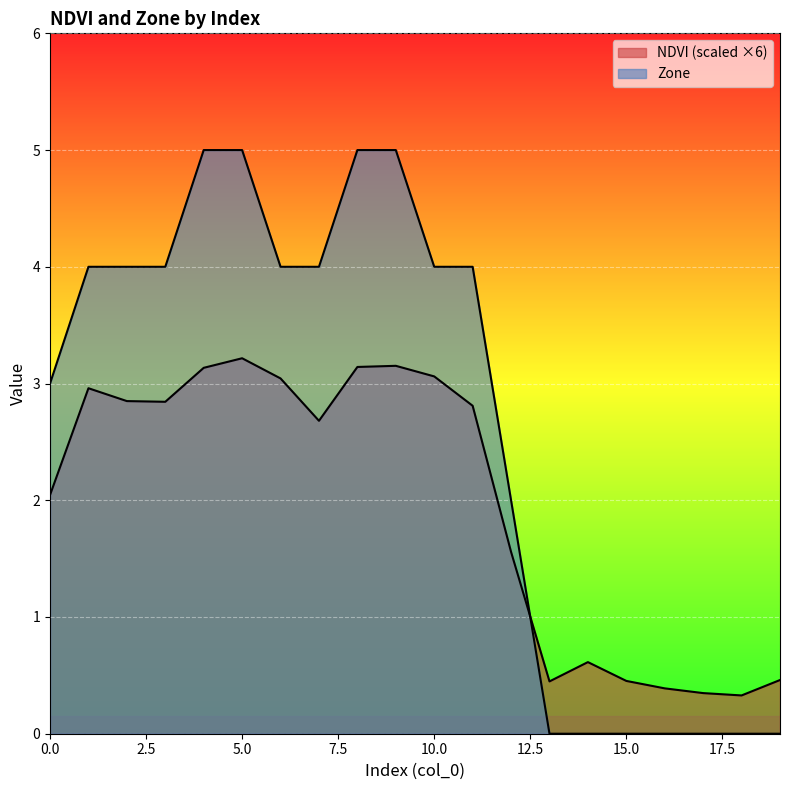

How many Zone values are between 0 and 4?

16